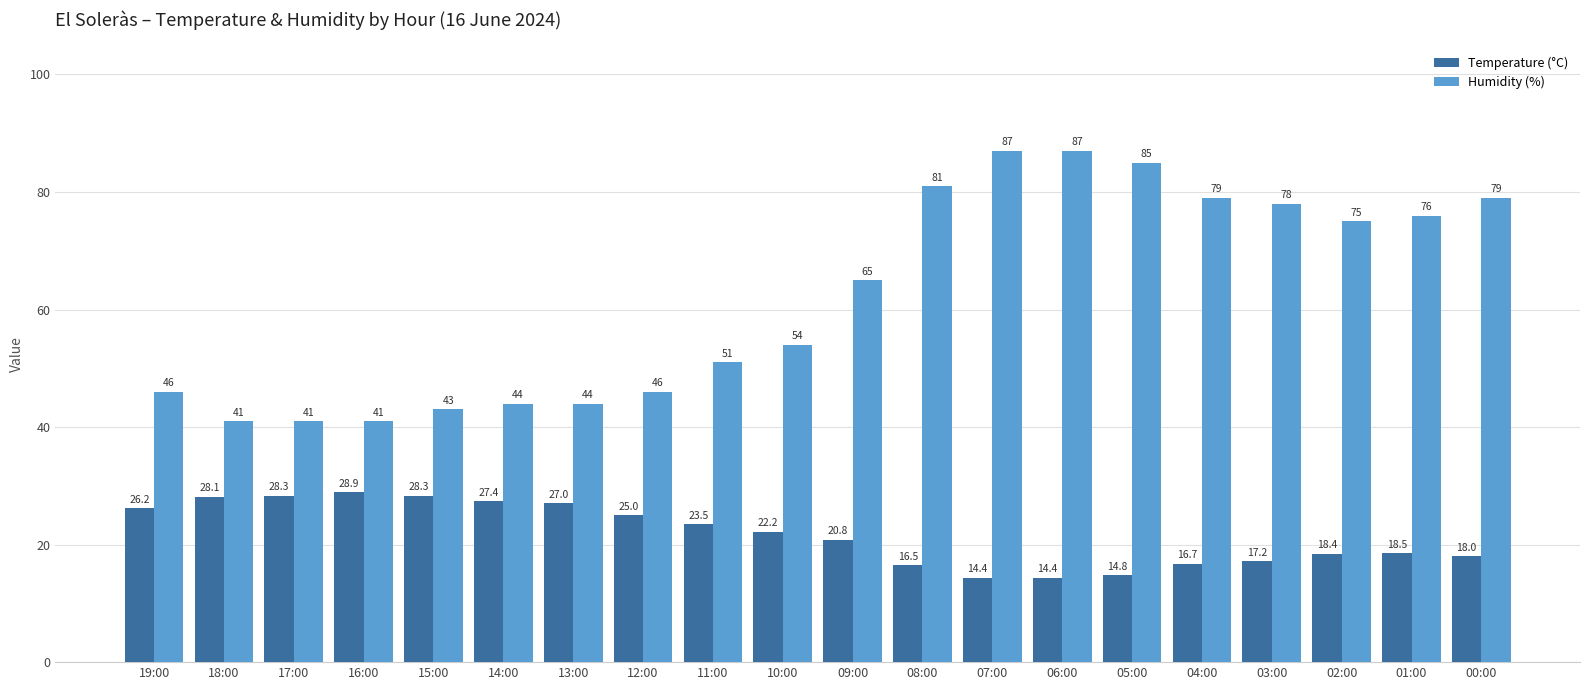

Are the bars grouped side by side (vs. stacked)?

Yes